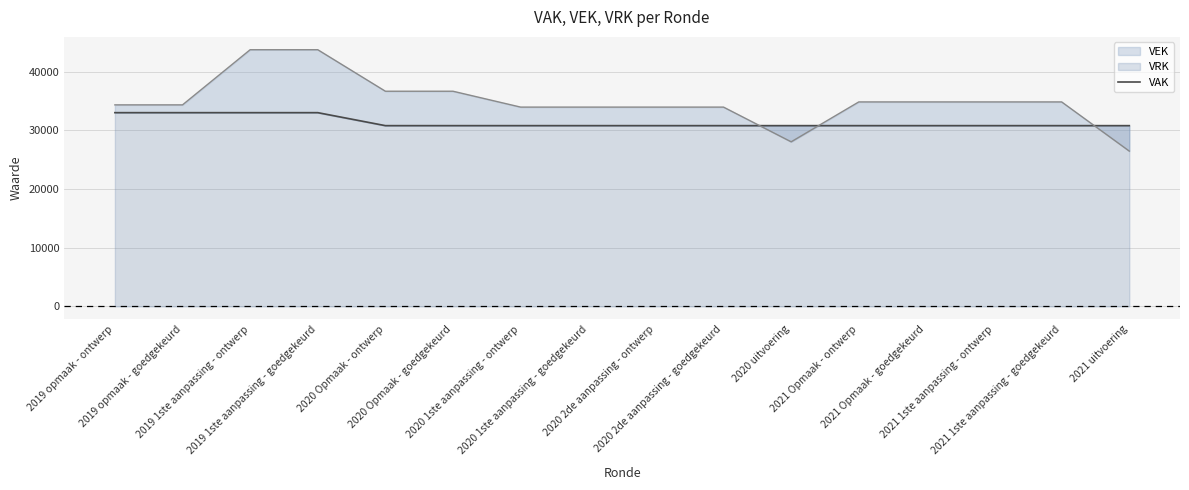

What is the difference between the second highest and second lowest values?

2212